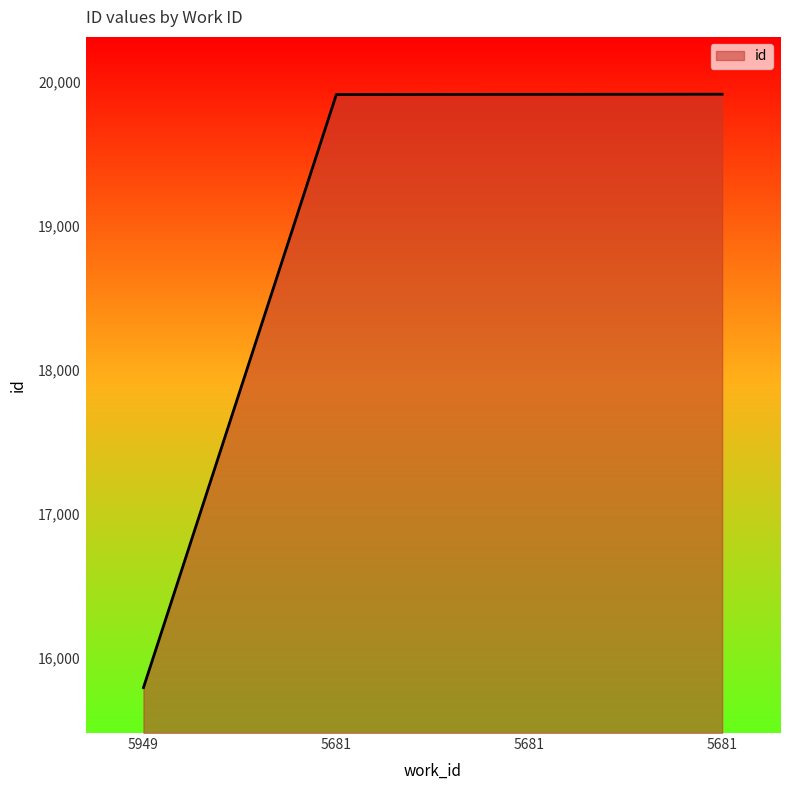

The value at 5681 is 26498. True or false?

False